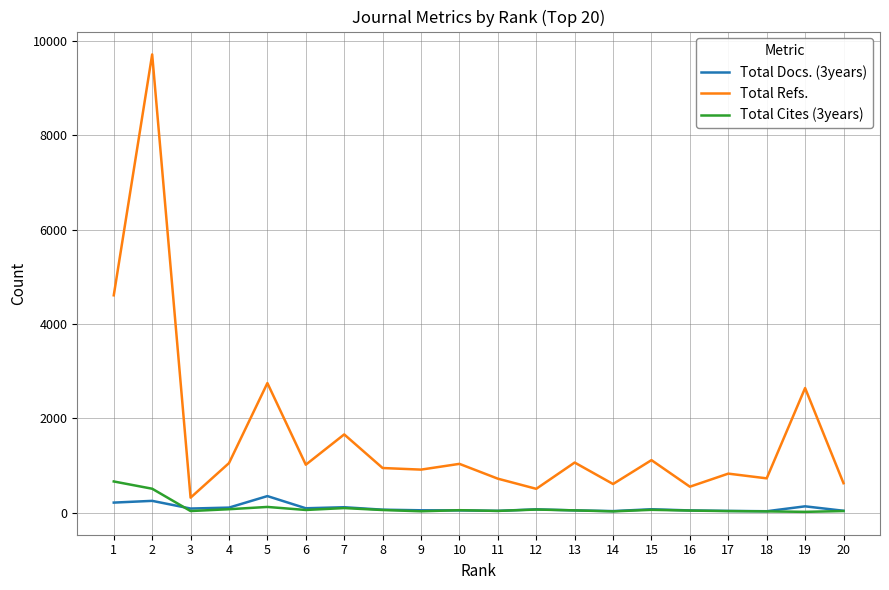

What is the spread (max minus min) of values at 7?

1561